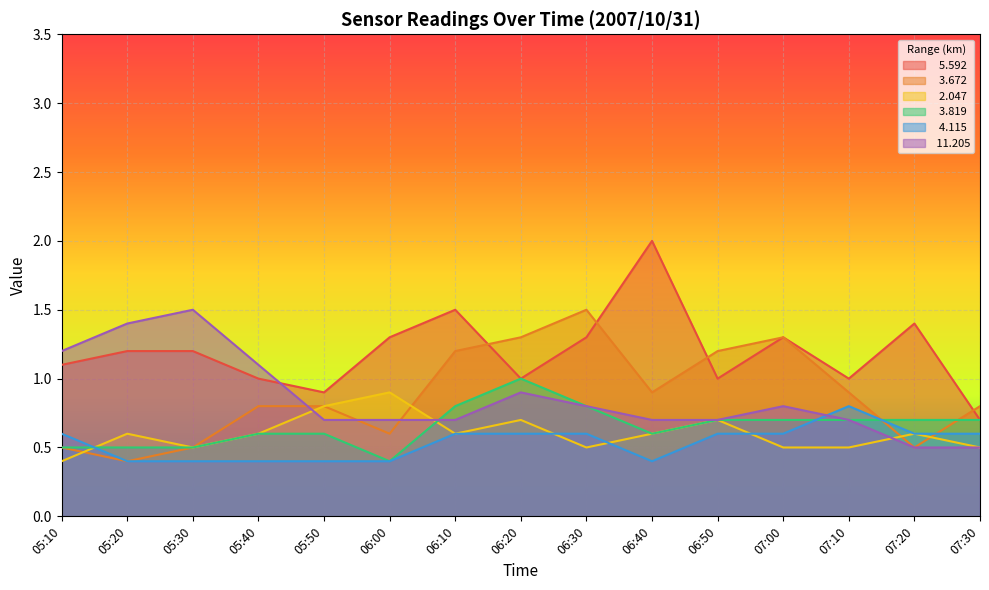

How many series are shown in this chart?

6